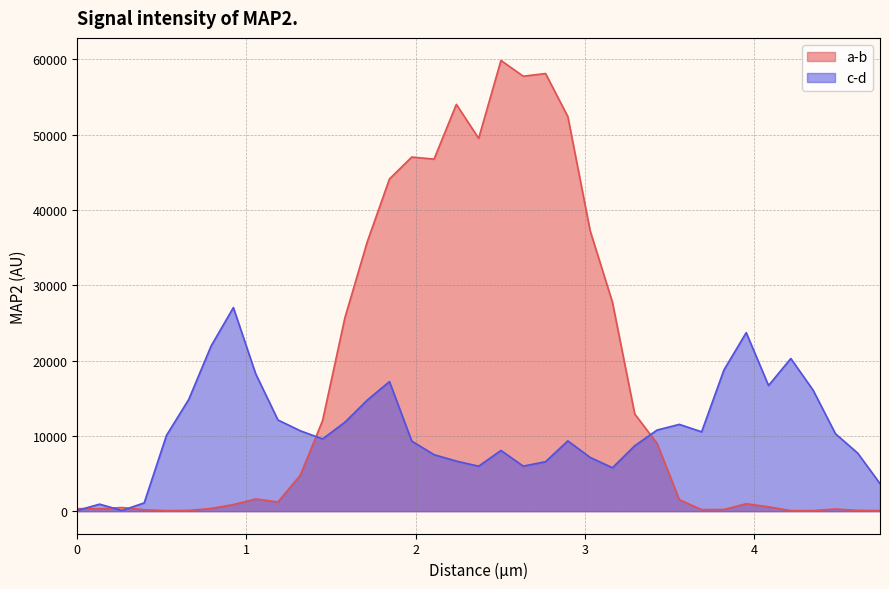

What is the average value of the c-d series?

10849.5